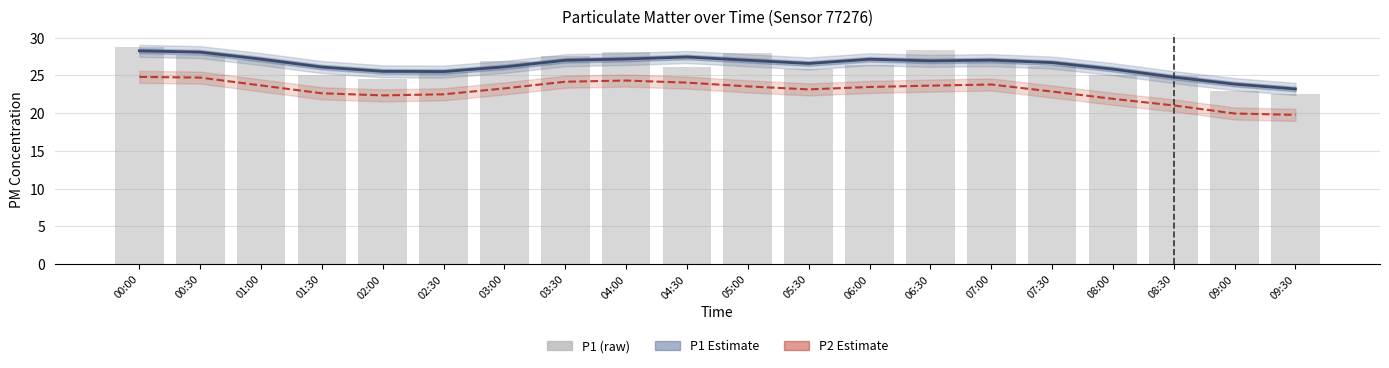

List the series in order of their peak value, lowest first.

P2 Estimate, P1 Estimate, P1 (raw)